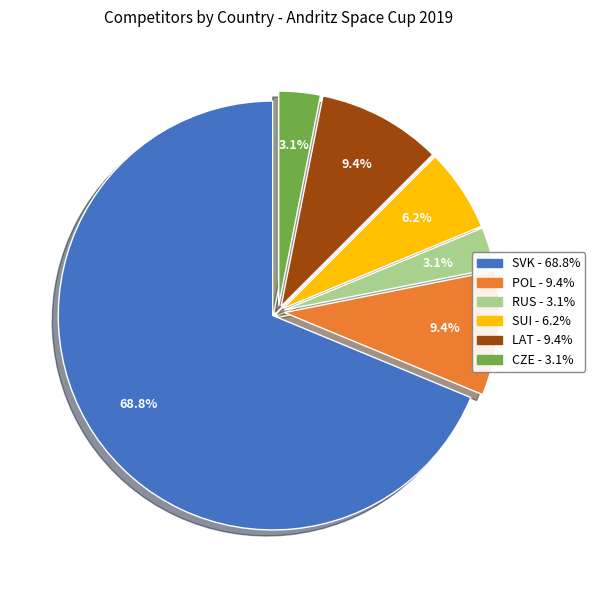

Combined, what portion of the pie is LAT and RUS?

12.5%